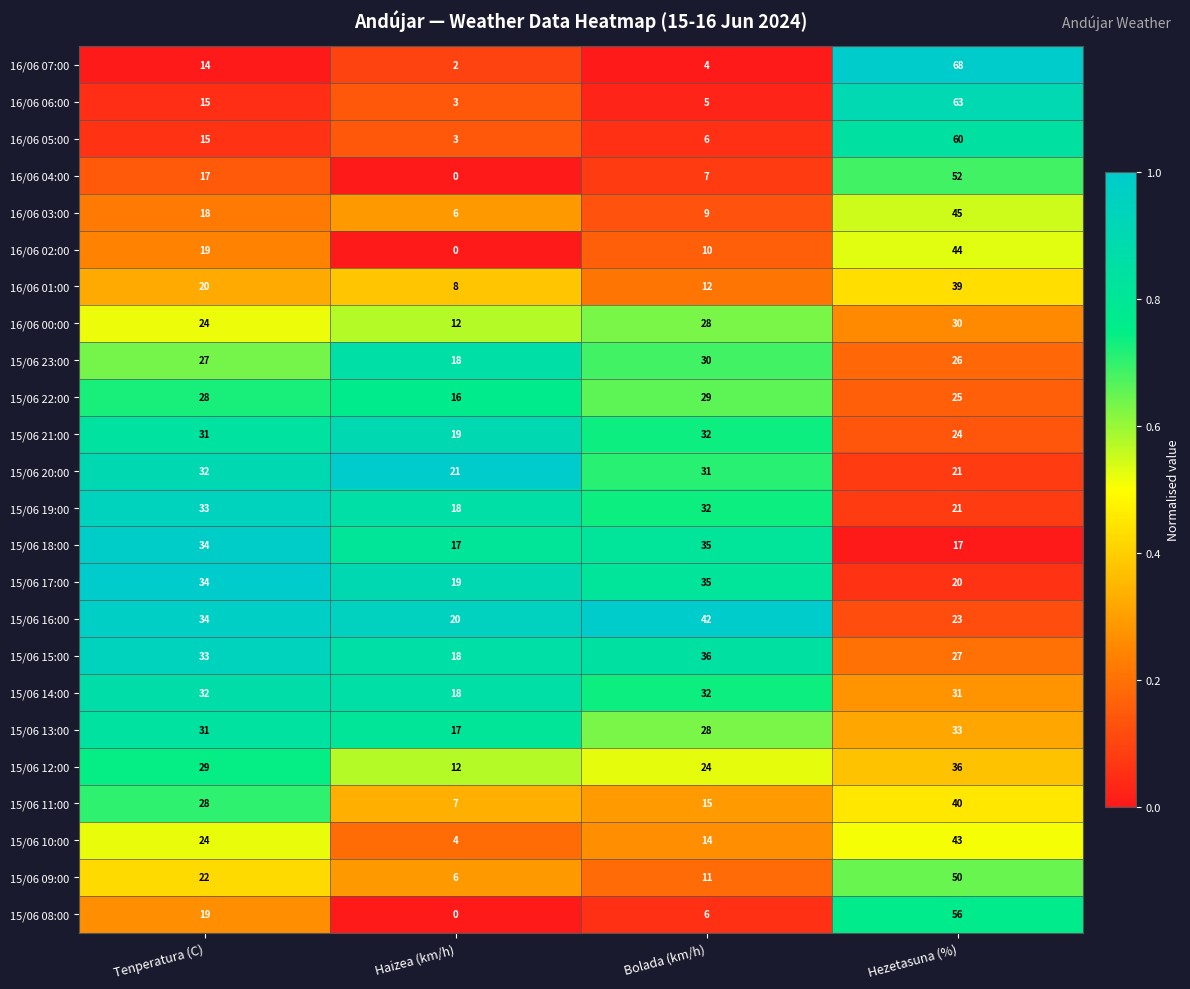

What is the sum of all 16/06 00:00 values?

94